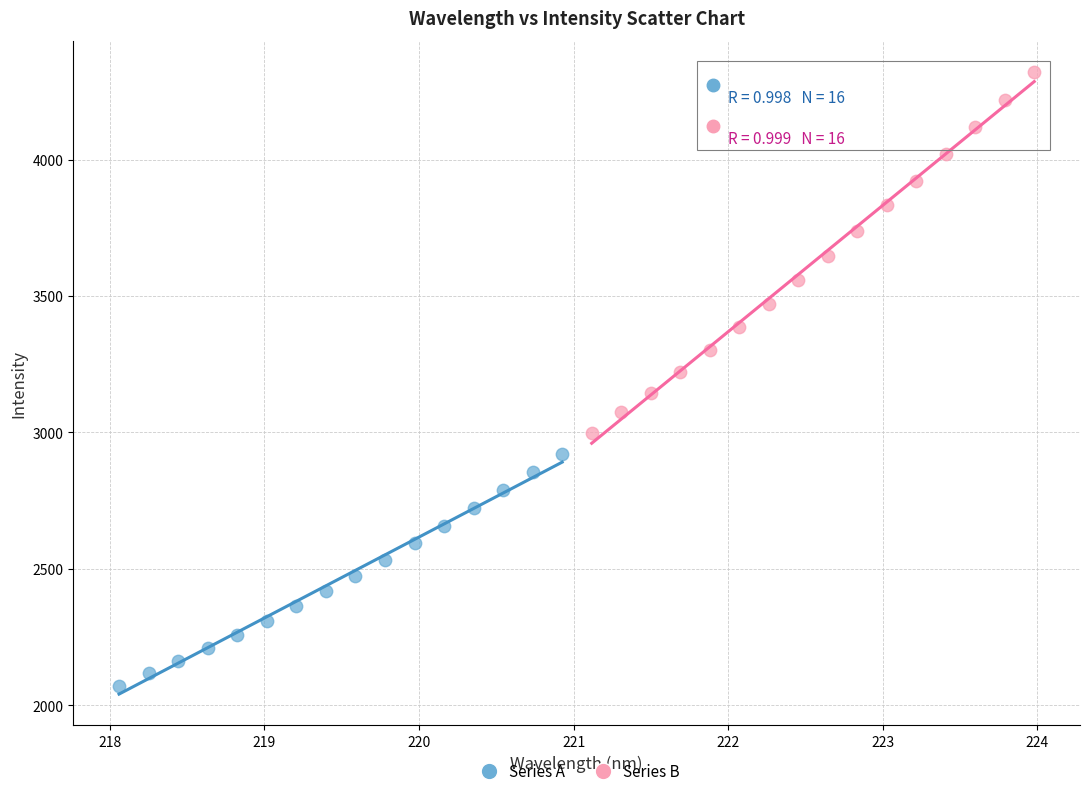

Which series contains the lowest Y value?

Series A